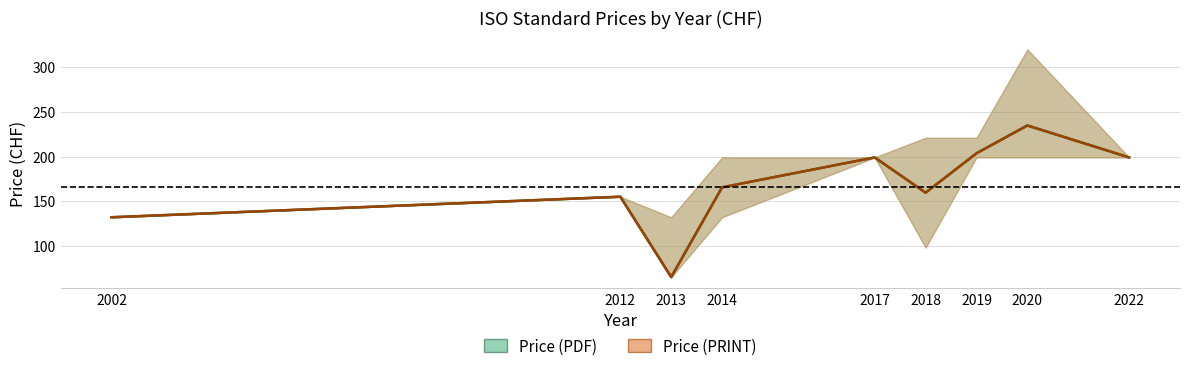

Where is the first local maximum for Price (PDF)?

2012